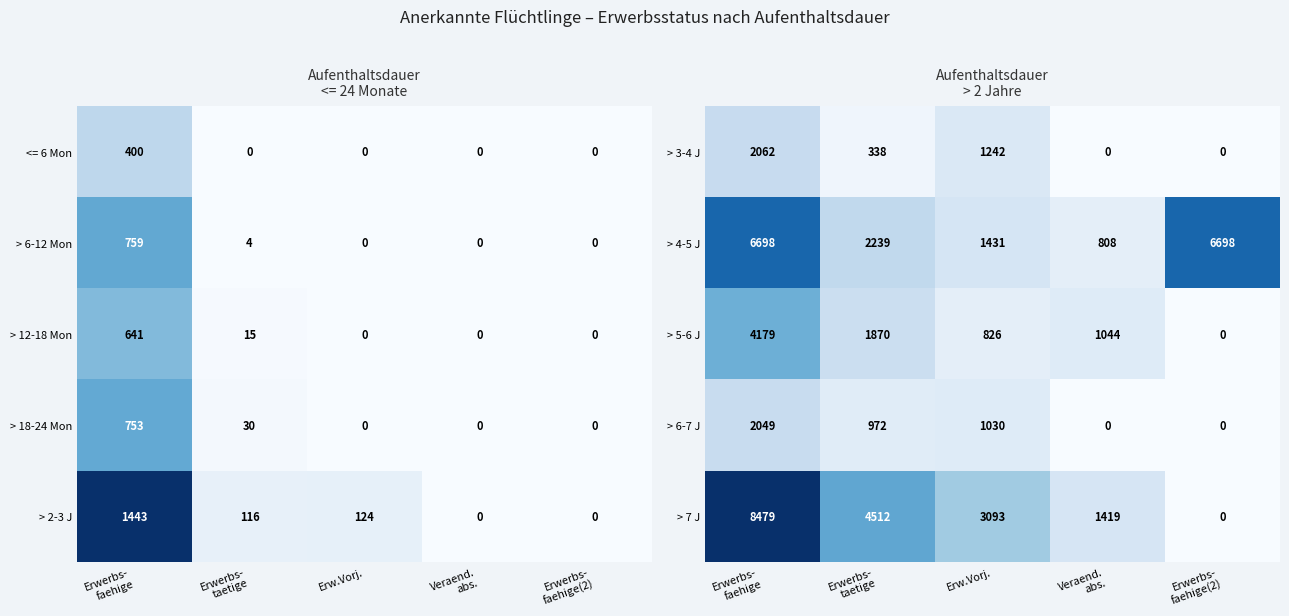

At how many categories does at least one series exceed 1579?

4